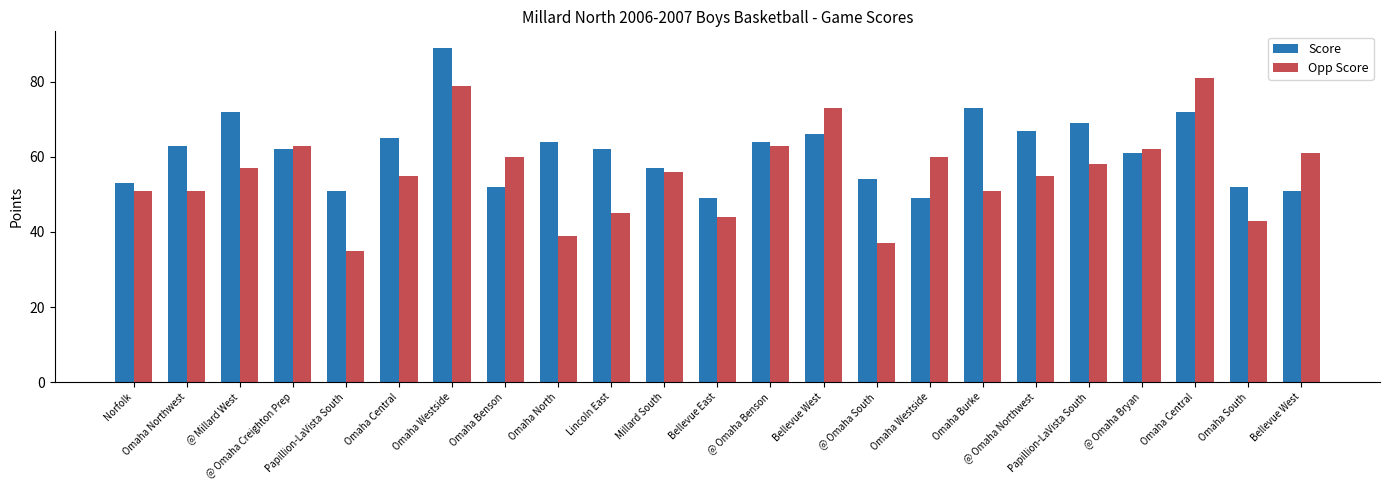

Does the chart contain stacked bars?

No